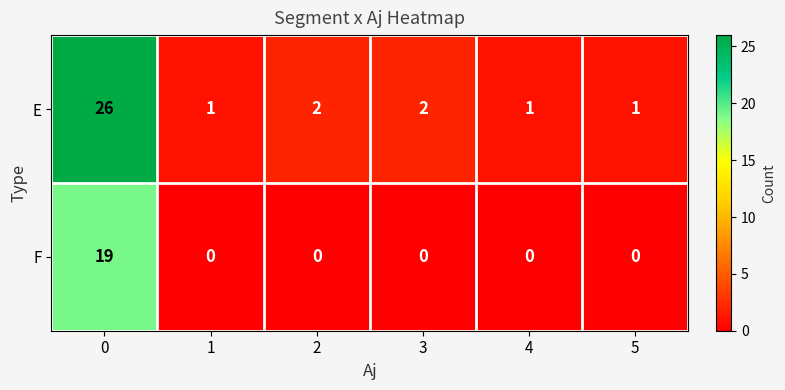

Reading left to right, what are all the values shown in this chart?

E: 26	1	2	2	1	1
F: 19	0	0	0	0	0